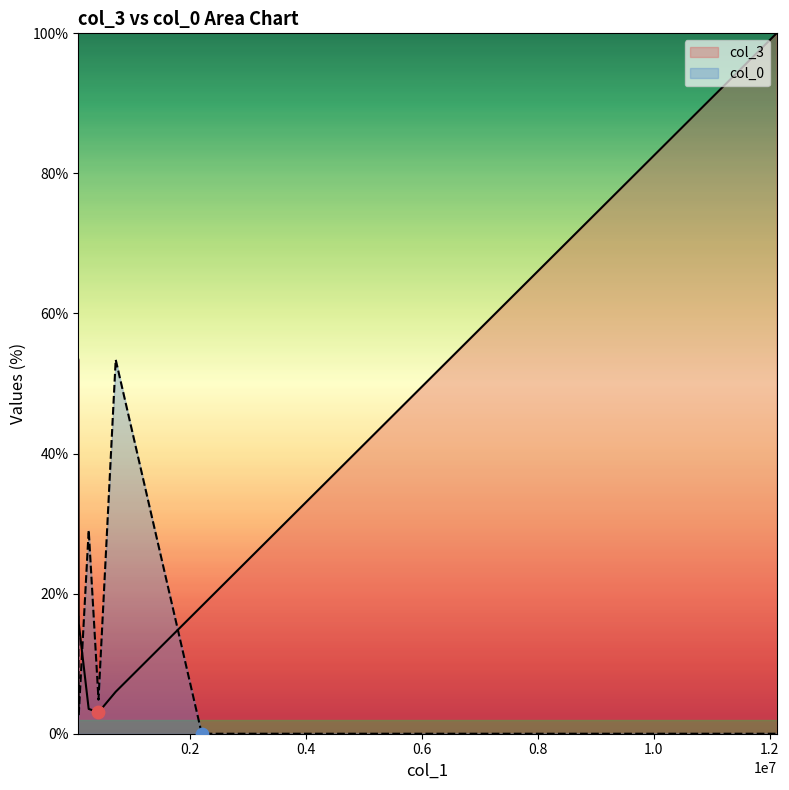

At how many categories does at least one series exceed 83?

1